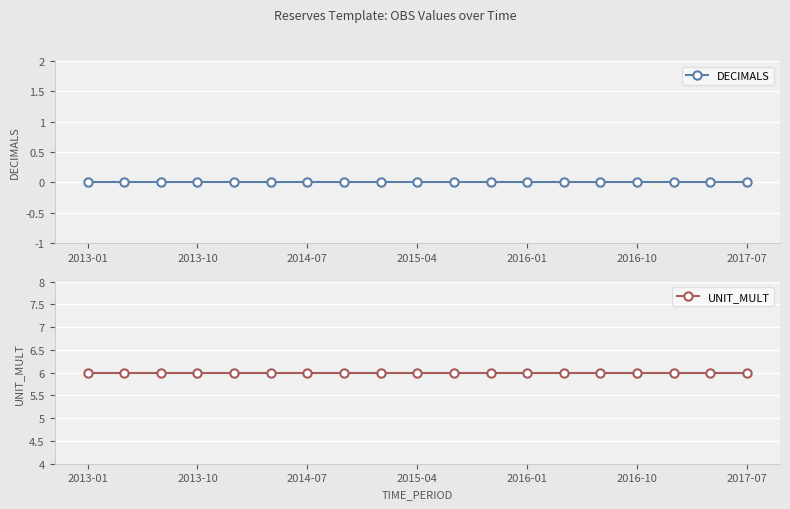

Is it true that UNIT_MULT equals 4 at 2013-10?

False